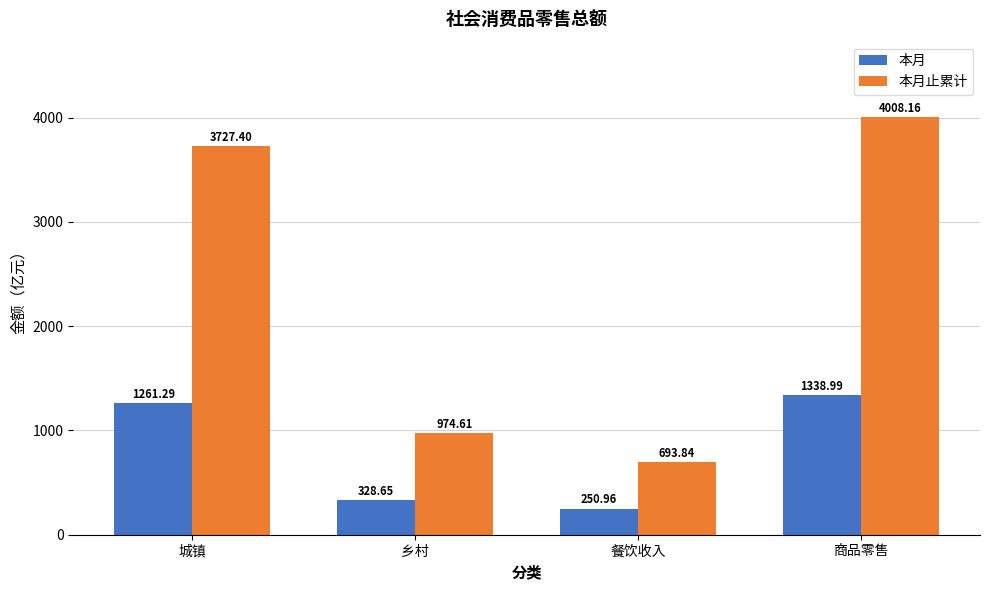

What position from the right is 城镇?

4